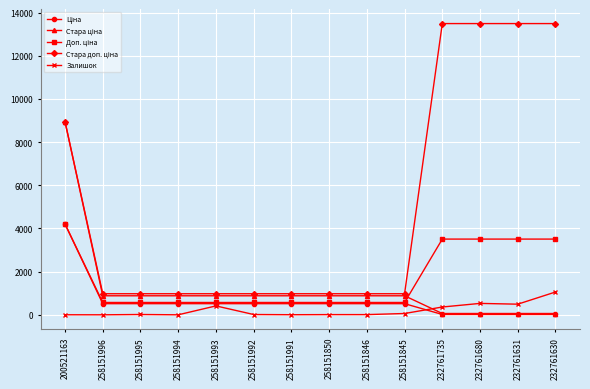

At which category is the sum across all series the highest?

200521163